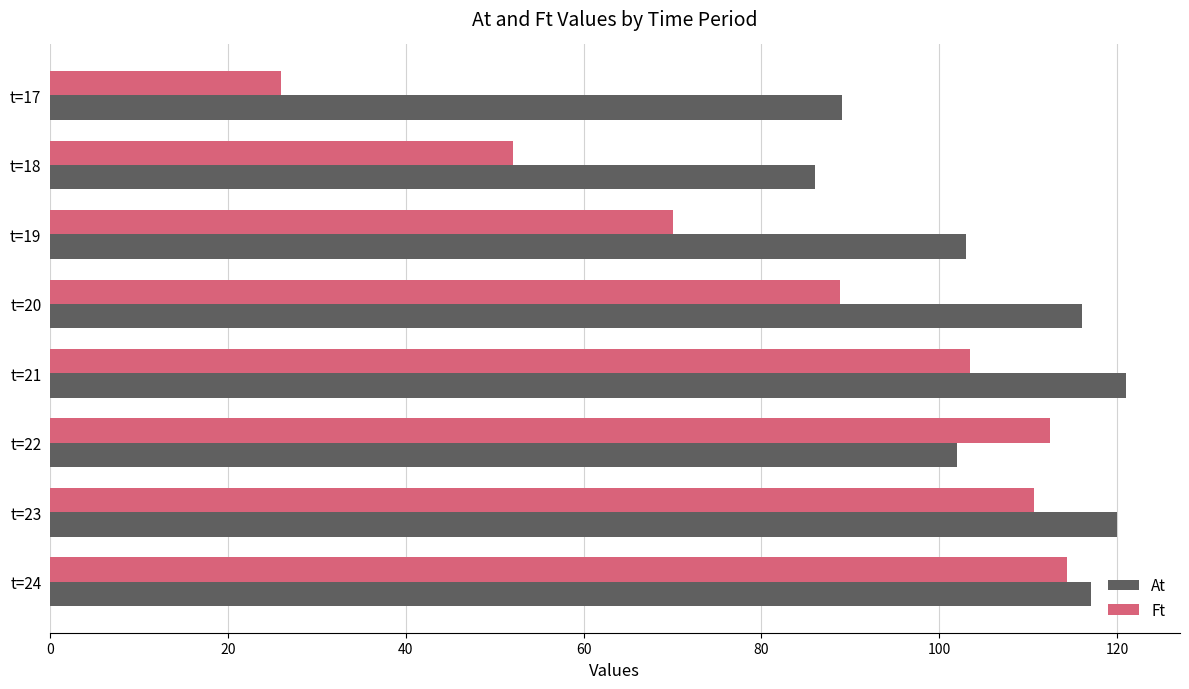

Rank the series by their maximum value, from highest to lowest.

At, Ft